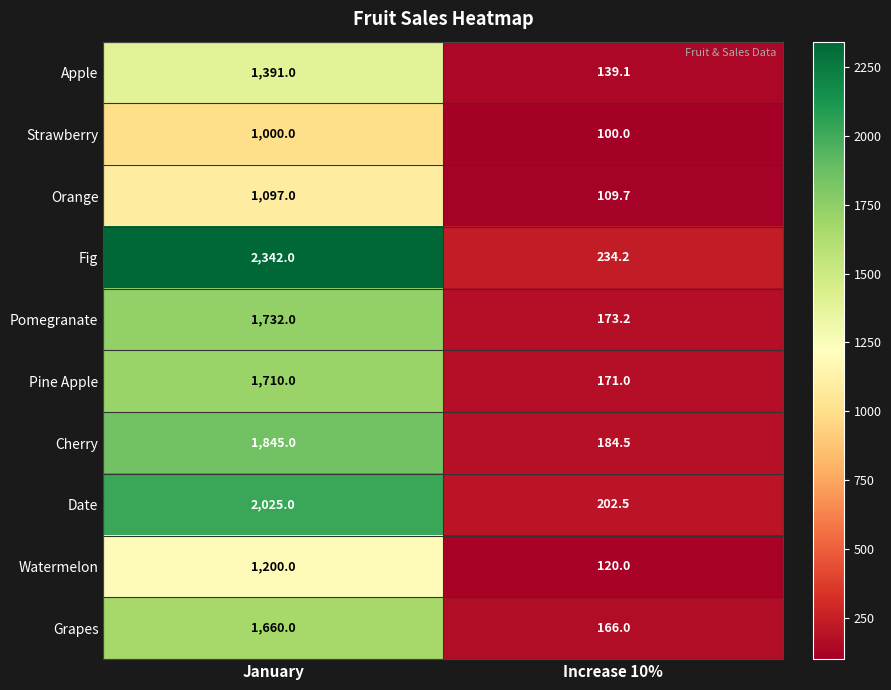

At January, list the series in order from largest to smallest.

Fig, Date, Cherry, Pomegranate, Pine Apple, Grapes, Apple, Watermelon, Orange, Strawberry